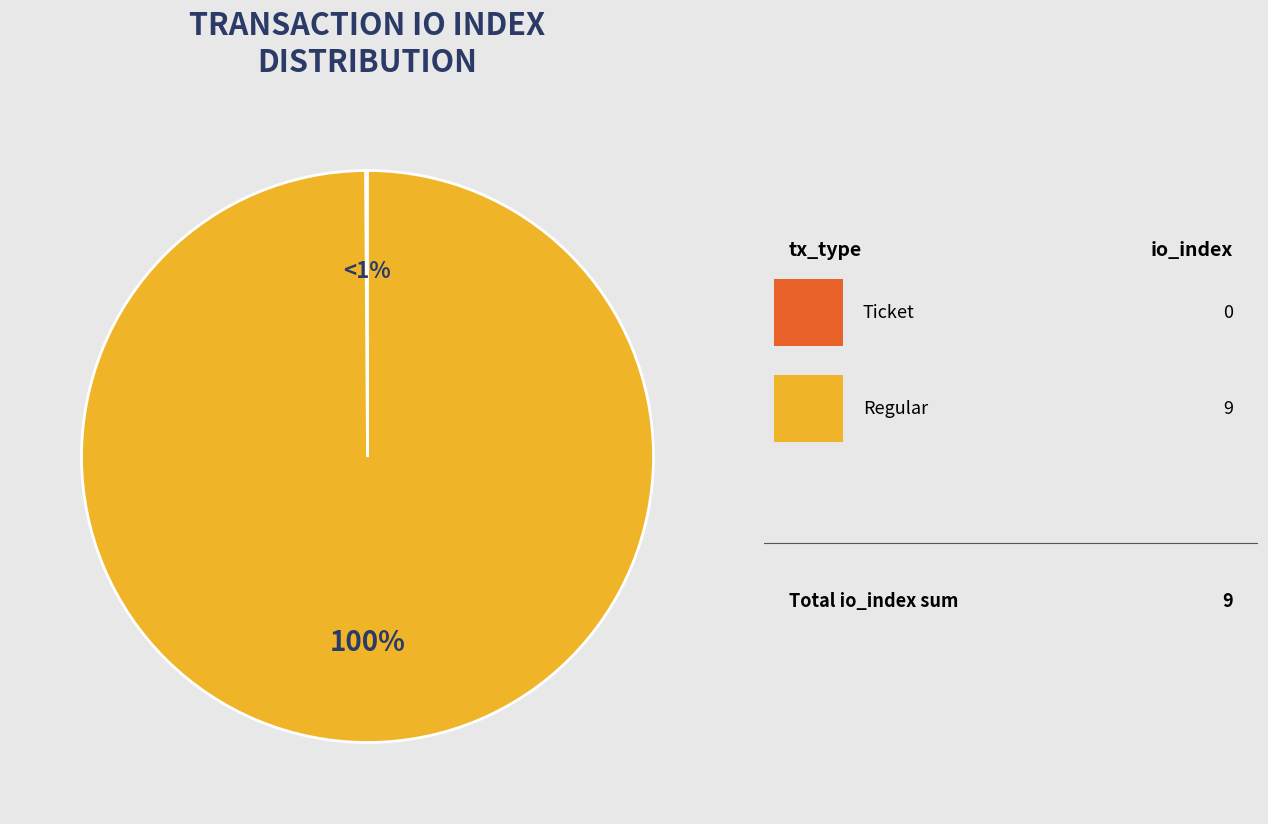

How many slices are in this pie chart?

2